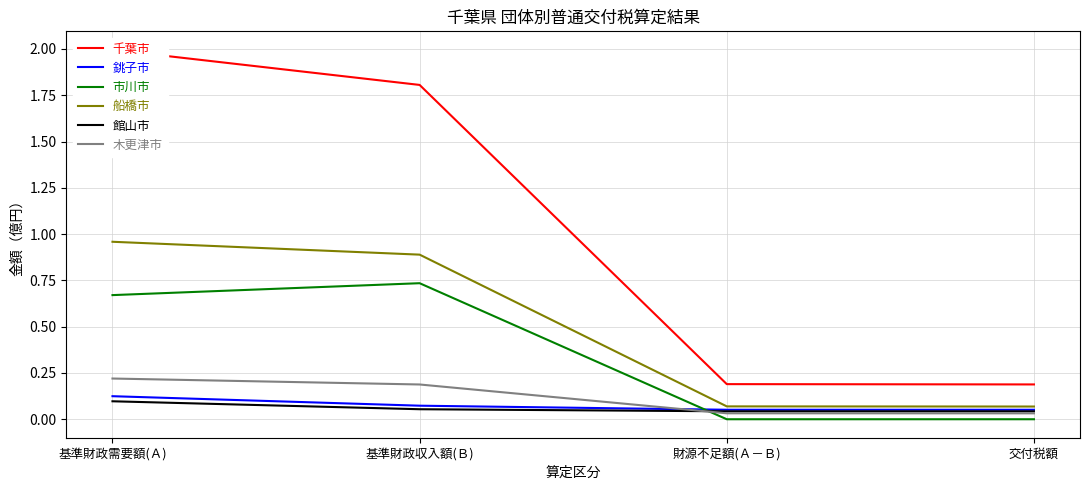

Between 基準財政需要額(Ａ) and 基準財政収入額(Ｂ), which series saw the biggest shift?

千葉市